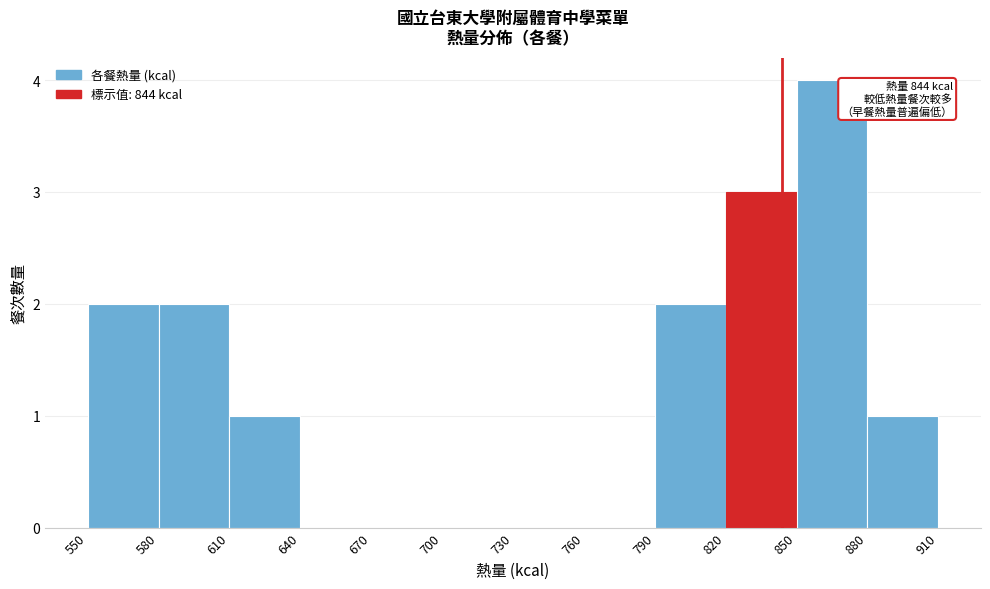

Over which range of the x-axis is the bar tallest?

850 to 880